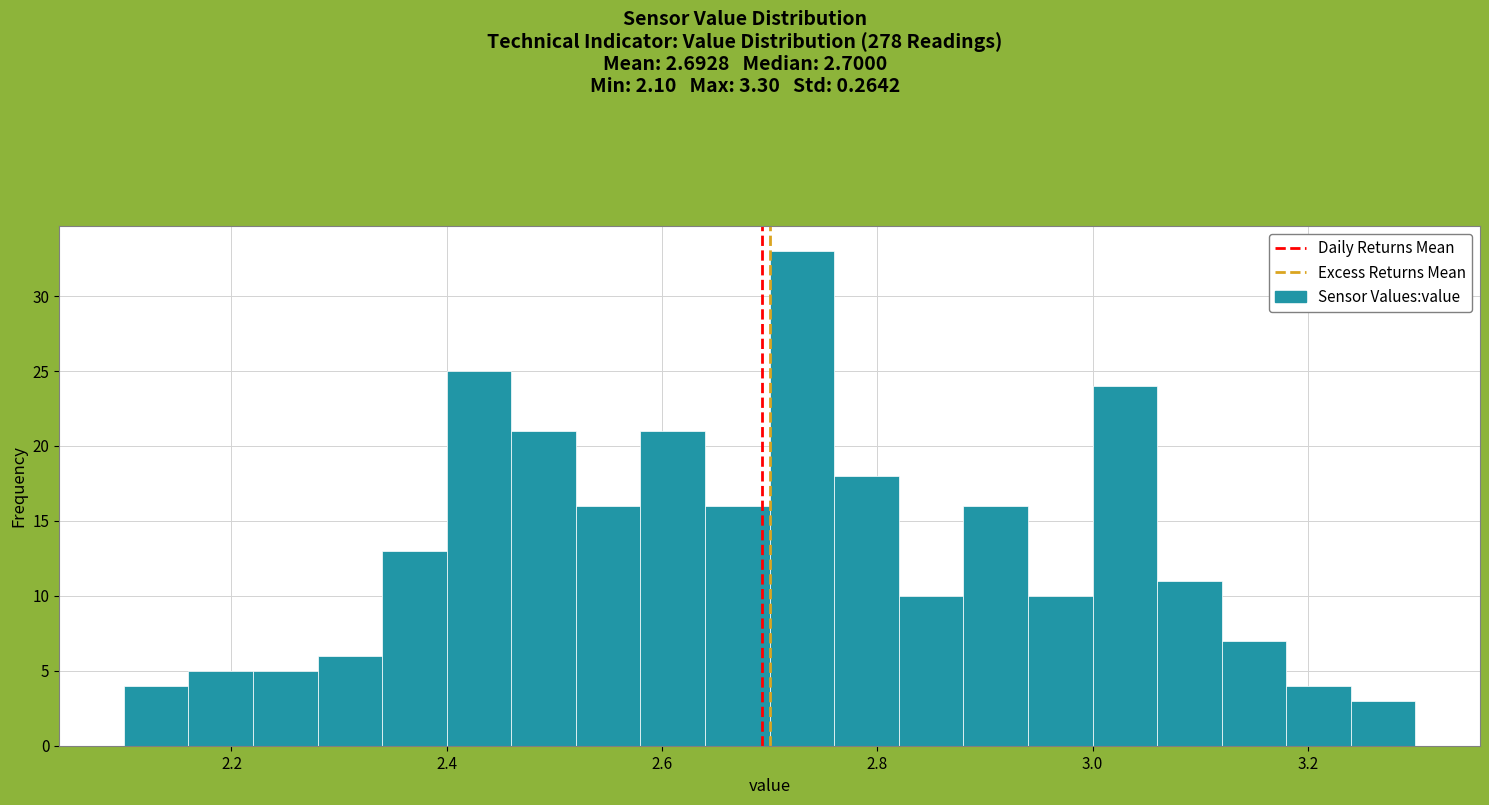

Around what value on the x-axis is the tallest bar? Give the approximate position of its centre, as read against the axis.

2.74